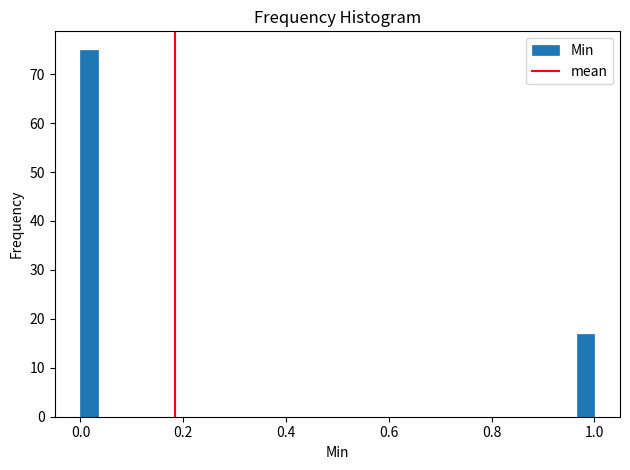

Around what value on the x-axis is the tallest bar? Give the approximate position of its centre, as read against the axis.

0.02